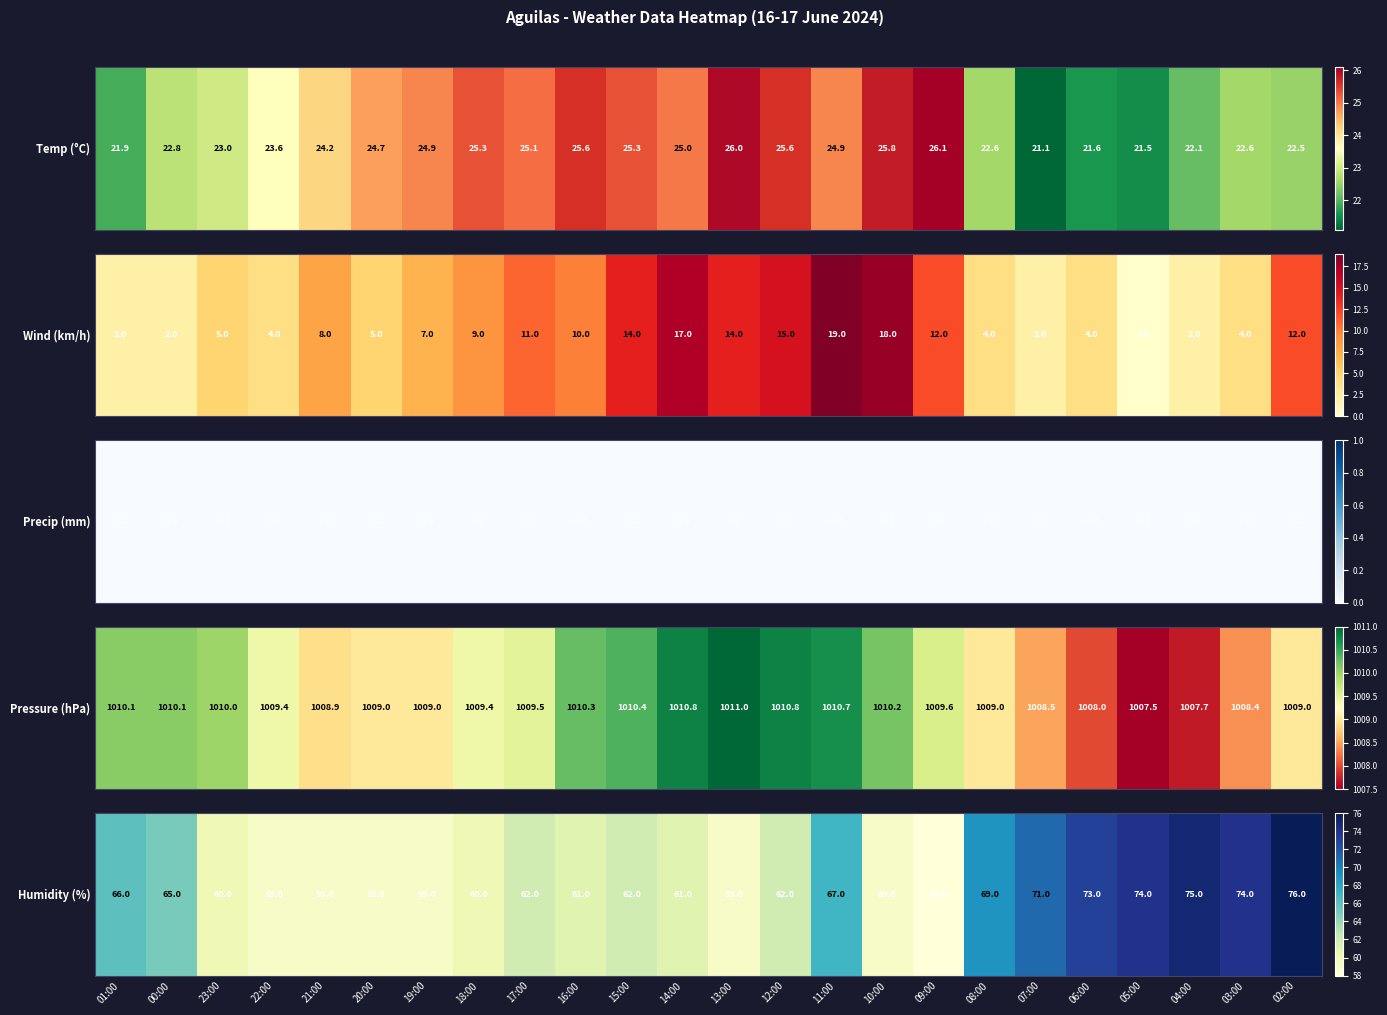

What is the sum of all values?

1550